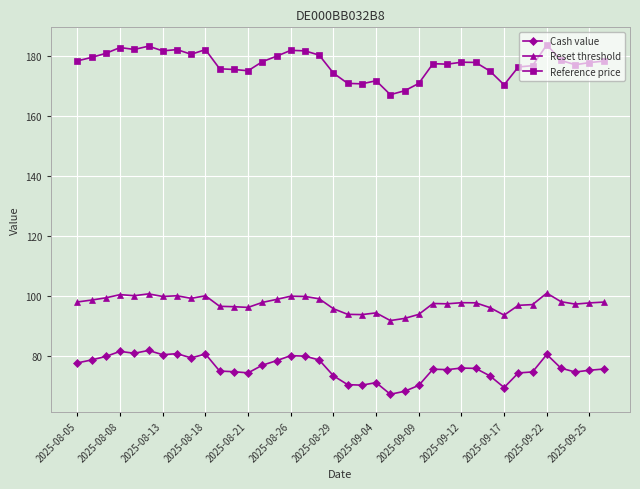

Which series has the largest range (max minus min)?

Reference price